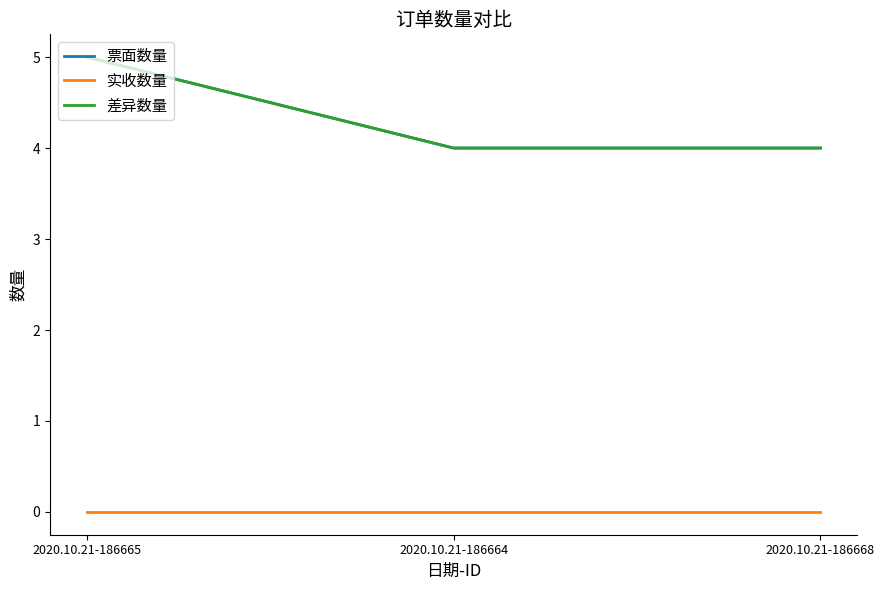

Does the chart have visible grid lines?

No